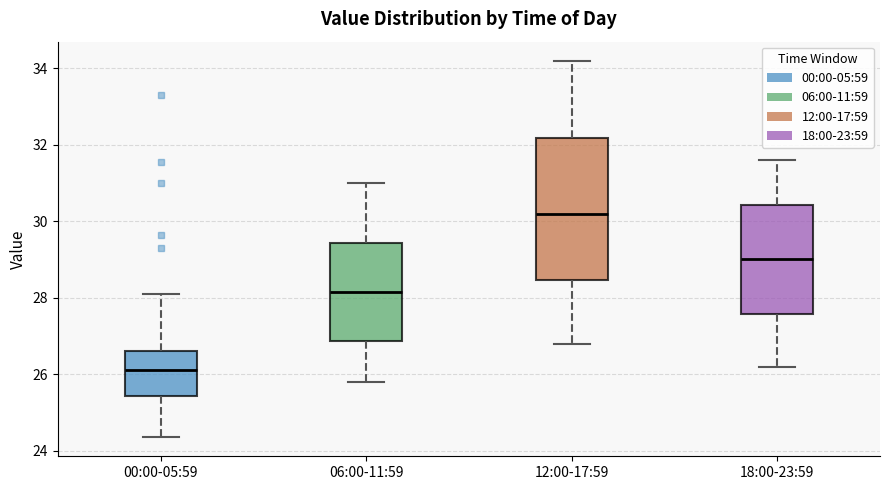

Reading left to right, transcribe this box plot: for each box, give where its median line is, the range the box spans, and where its two whiskers end, as read against the y-axis. The values are not printed on the chart, so give them approximately, as read against the axis.

00:00-05:59: median 26.2, box 25.4 to 26.6, whiskers 24.4 to 28.2
06:00-11:59: median 28.2, box 26.8 to 29.4, whiskers 25.8 to 31.0
12:00-17:59: median 30.2, box 28.4 to 32.2, whiskers 26.8 to 34.2
18:00-23:59: median 29.0, box 27.6 to 30.4, whiskers 26.2 to 31.6